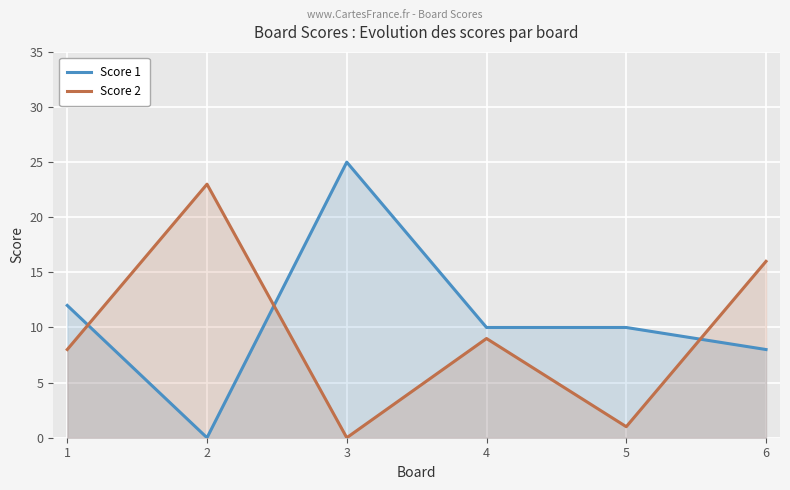

What is the total value across all series at 6?

24